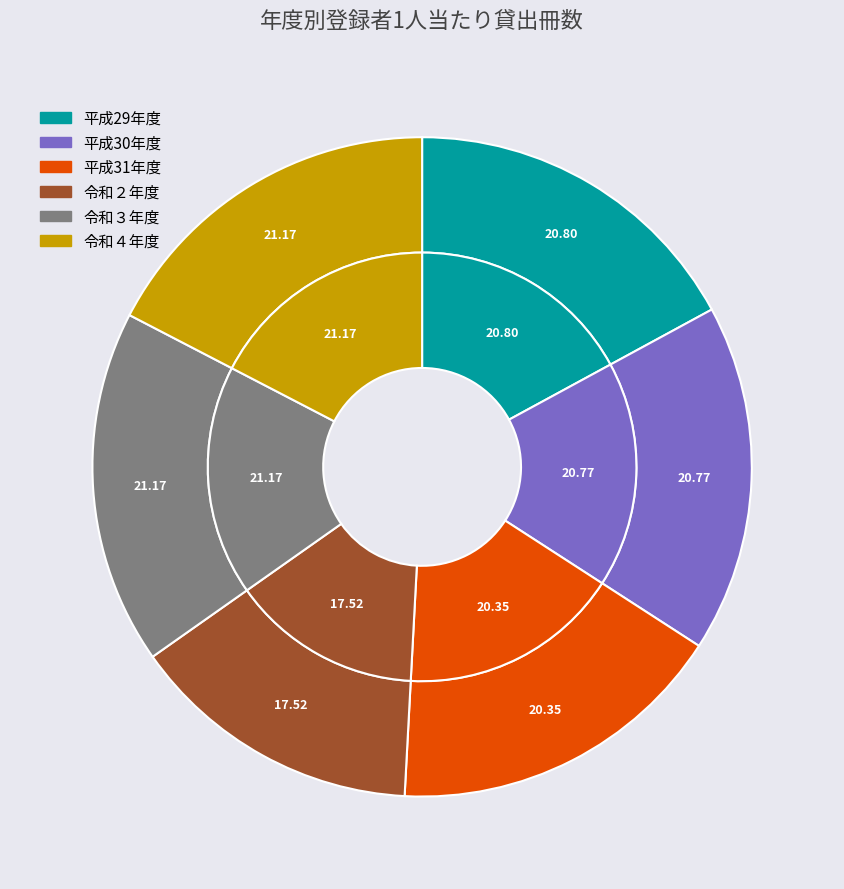

Does any single category account for the majority?

No